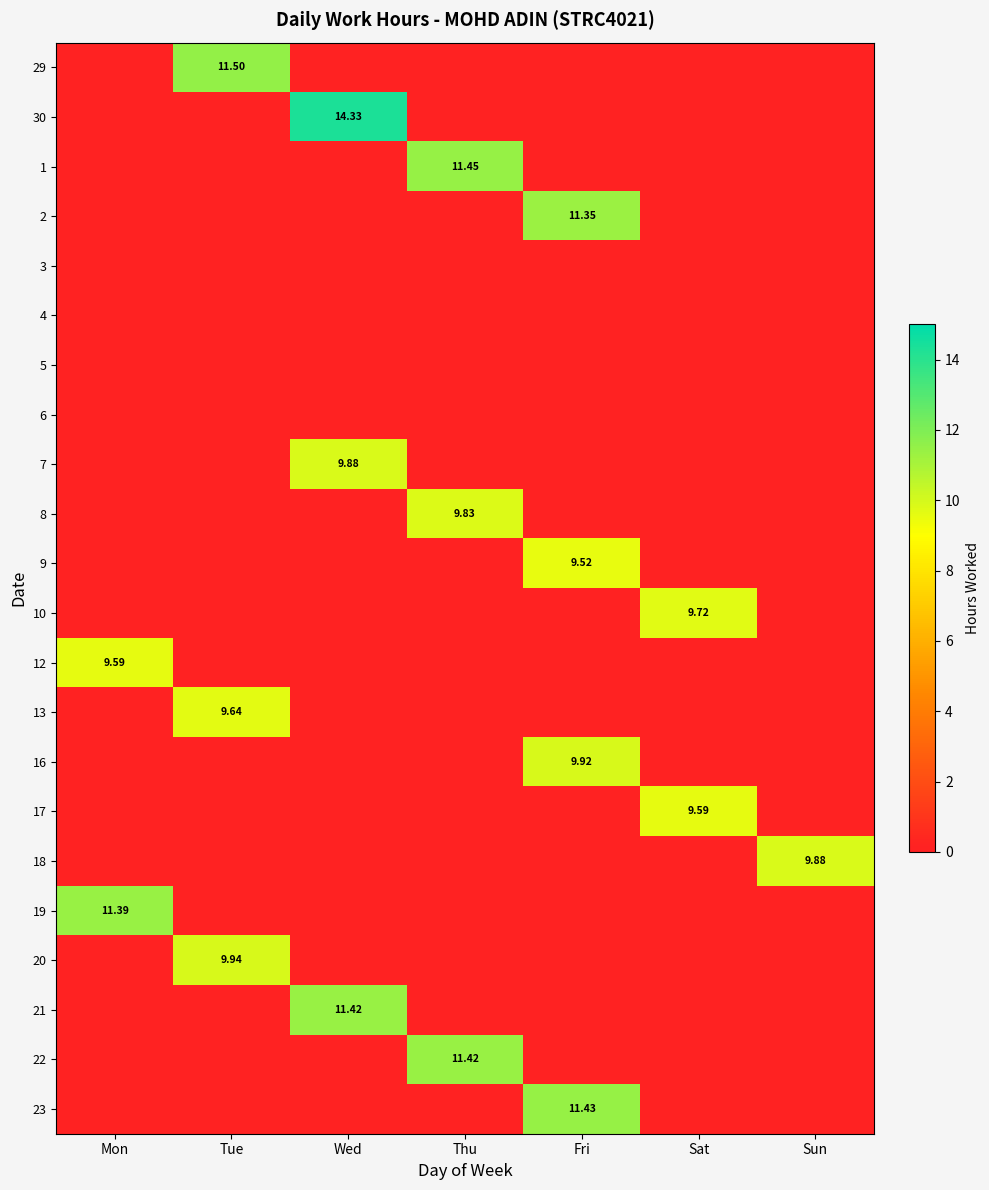

Rank the categories by 7 value from highest to lowest.

Wed, Mon, Tue, Thu, Fri, Sat, Sun